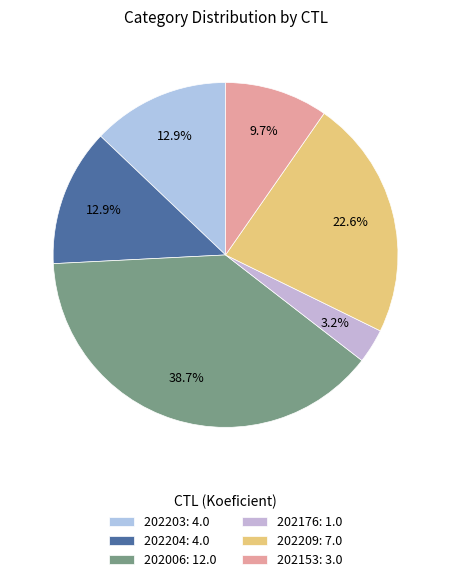

Does 202153 account for over 50% of the chart?

No